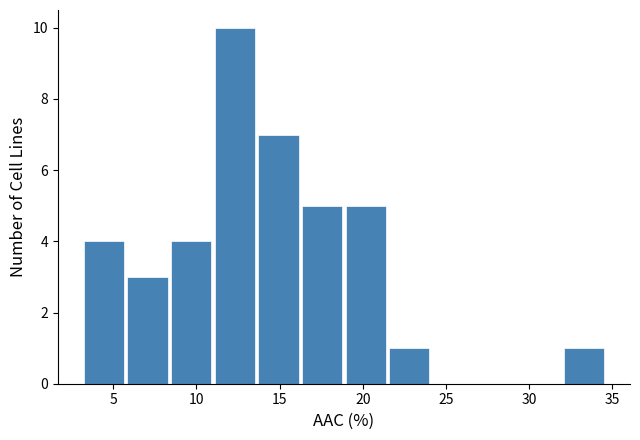

Reading left to right, transcribe this chart: for each bar, give the range it covers on the x-axis and its height. Neither the bar edges nor the heights are printed on the chart, so give them approximately, as read against the axes.

3.0 to 6.0: 4
6.0 to 8.5: 3
8.5 to 11.0: 4
11.0 to 13.5: 10
13.5 to 16.5: 7
16.5 to 19.0: 5
19.0 to 21.5: 5
21.5 to 24.0: 1
24.0 to 27.0: 0
27.0 to 29.5: 0
29.5 to 32.0: 0
32.0 to 34.5: 1